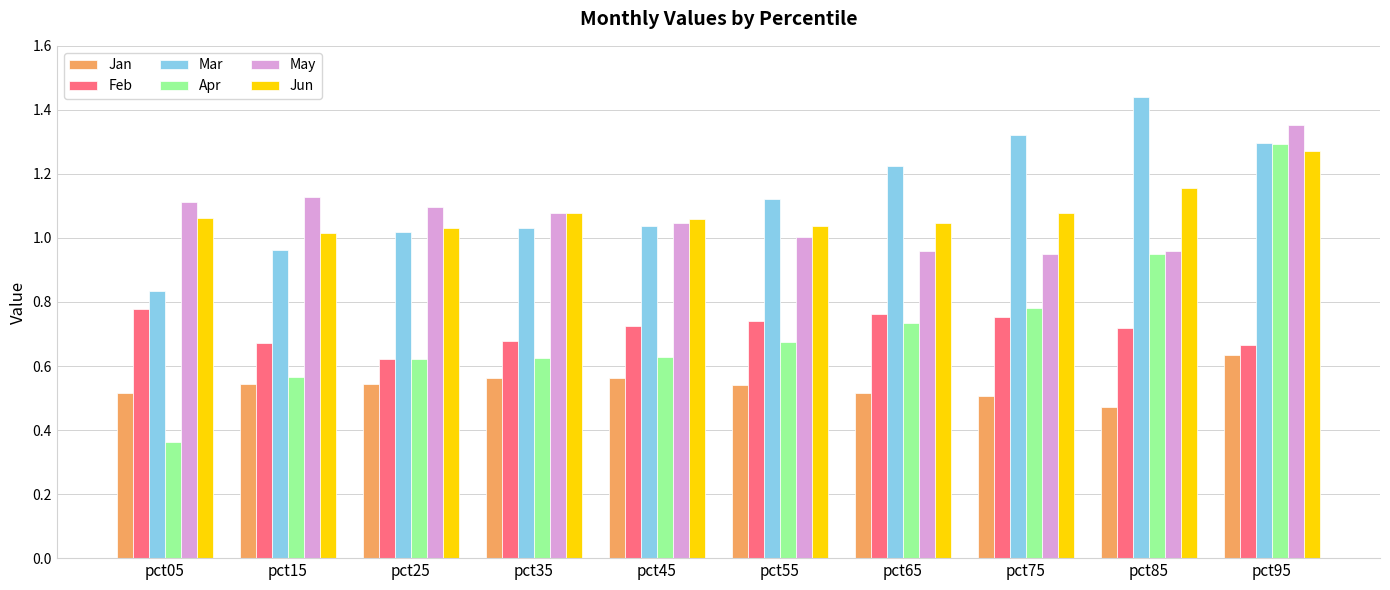

At which category is the sum across all series the highest?

pct95